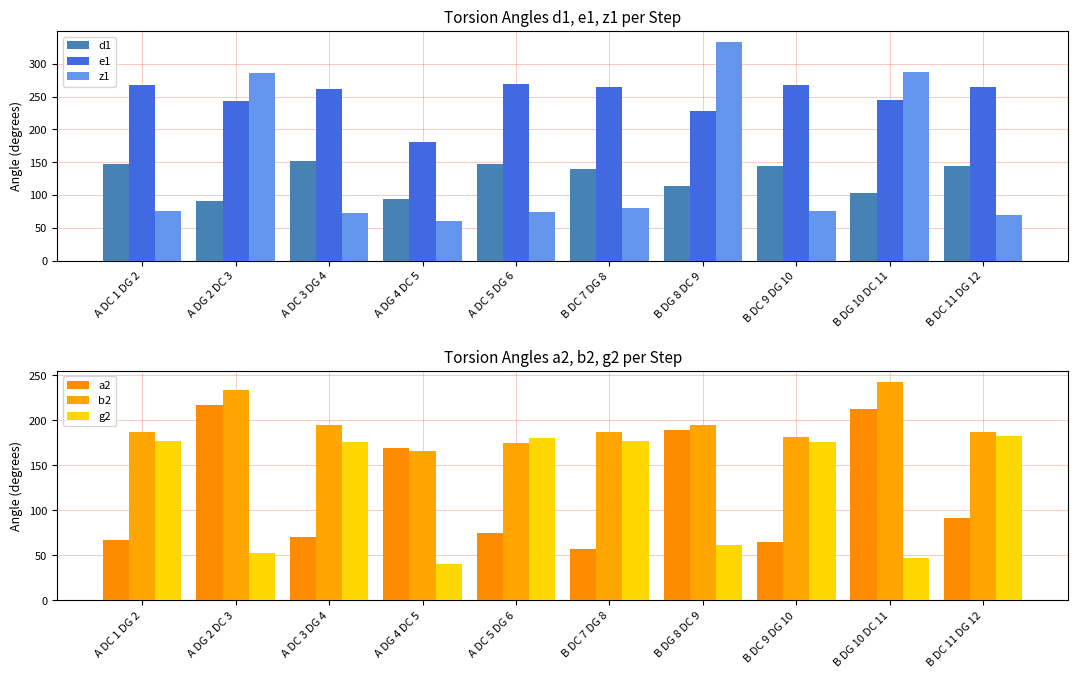

Reading left to right, transcribe all the data shown in this chart.

d1: 147.0	91.3	151.5	94.8	147.8	139.7	113.6	143.7	102.8	143.9
e1: 268.2	243.3	261.2	181.5	269.7	265.3	228.6	267.7	245.0	264.4
z1: 76.6	286.2	73.4	60.9	74.6	80.2	333.3	76.4	287.2	69.5
a2: 66.6	216.7	69.9	168.8	74.7	56.6	188.9	64.3	212.0	91.0
b2: 187.1	234.1	194.6	166.3	174.3	186.6	194.4	181.3	243.0	187.3
g2: 176.6	52.3	175.3	39.9	180.5	176.8	61.0	176.1	46.6	182.4